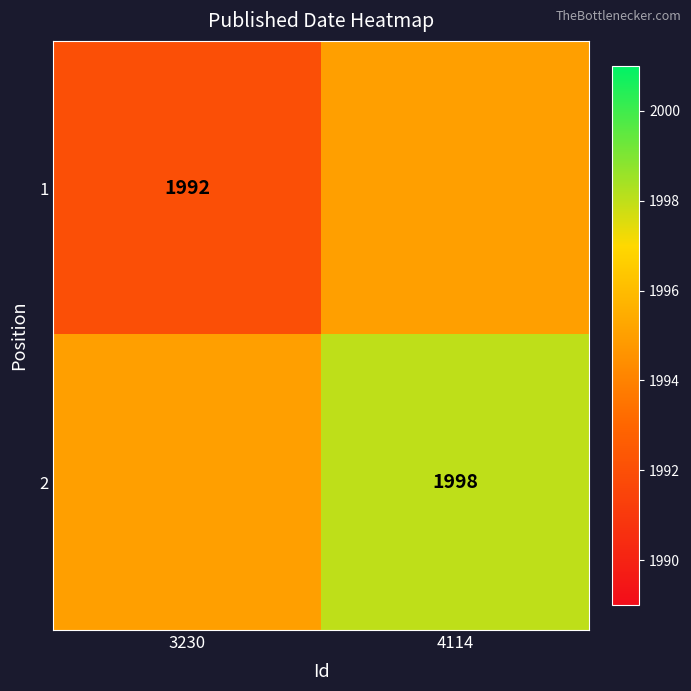

Is the value of 2 at 4114 greater than the value of 1 at 3230?

Yes